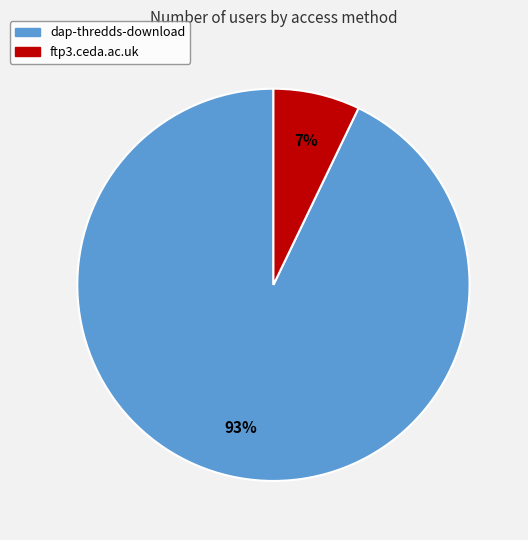

What is the smallest slice in the pie chart?

ftp3.ceda.ac.uk